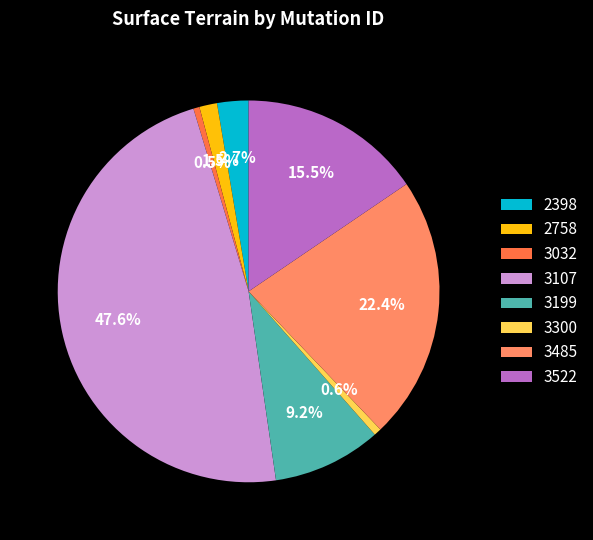

Which category has the biggest portion of the pie?

3107